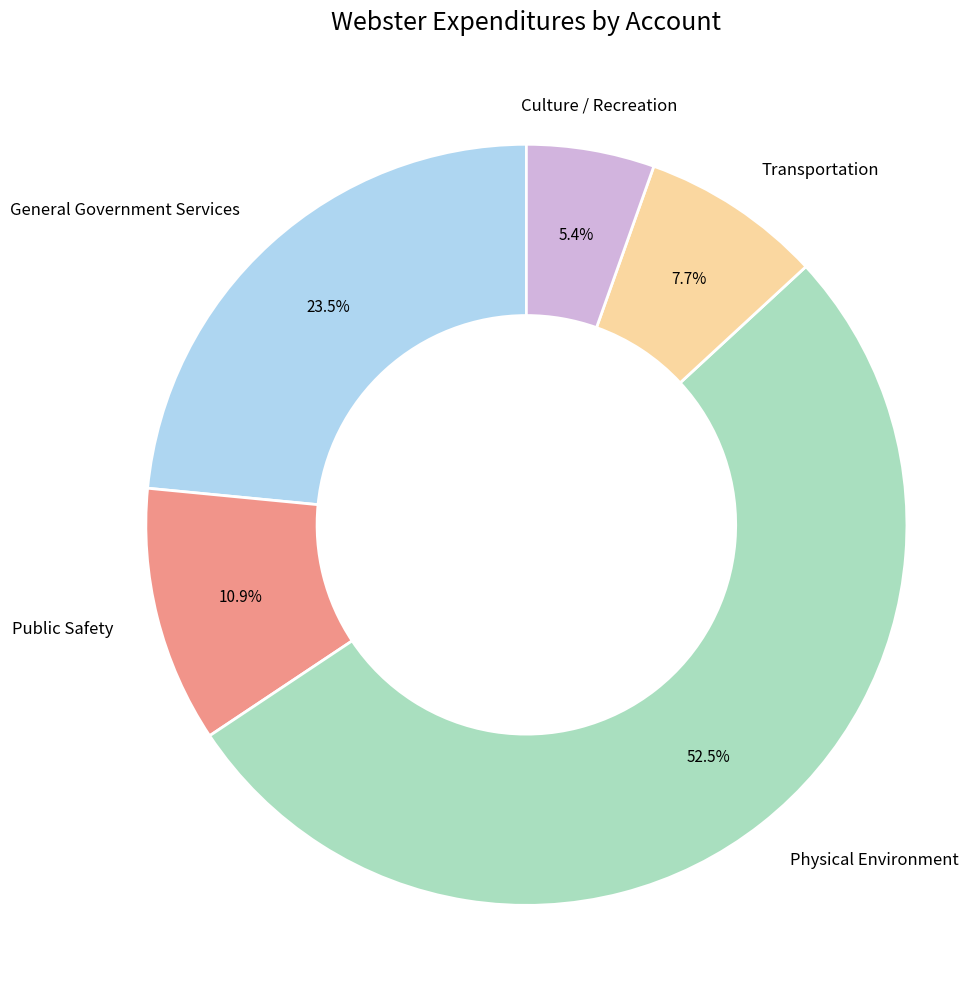

Is it true that Culture / Recreation is 13% of the pie?

False